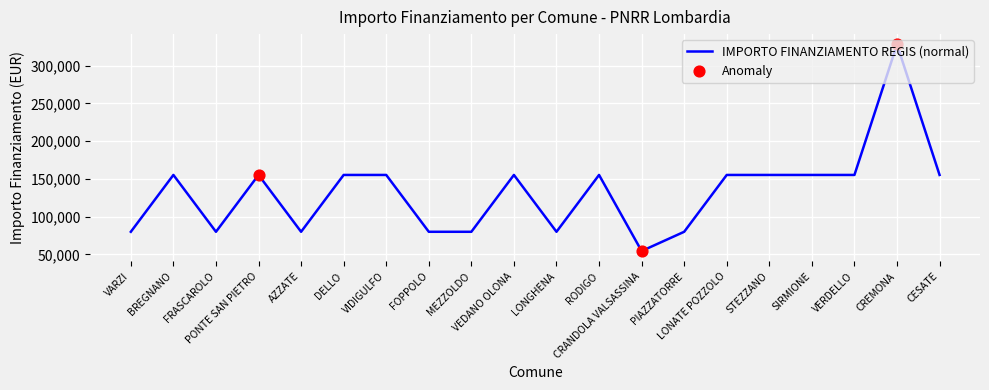

What is the ratio of the value at CESATE to the value at STEZZANO?

1.0